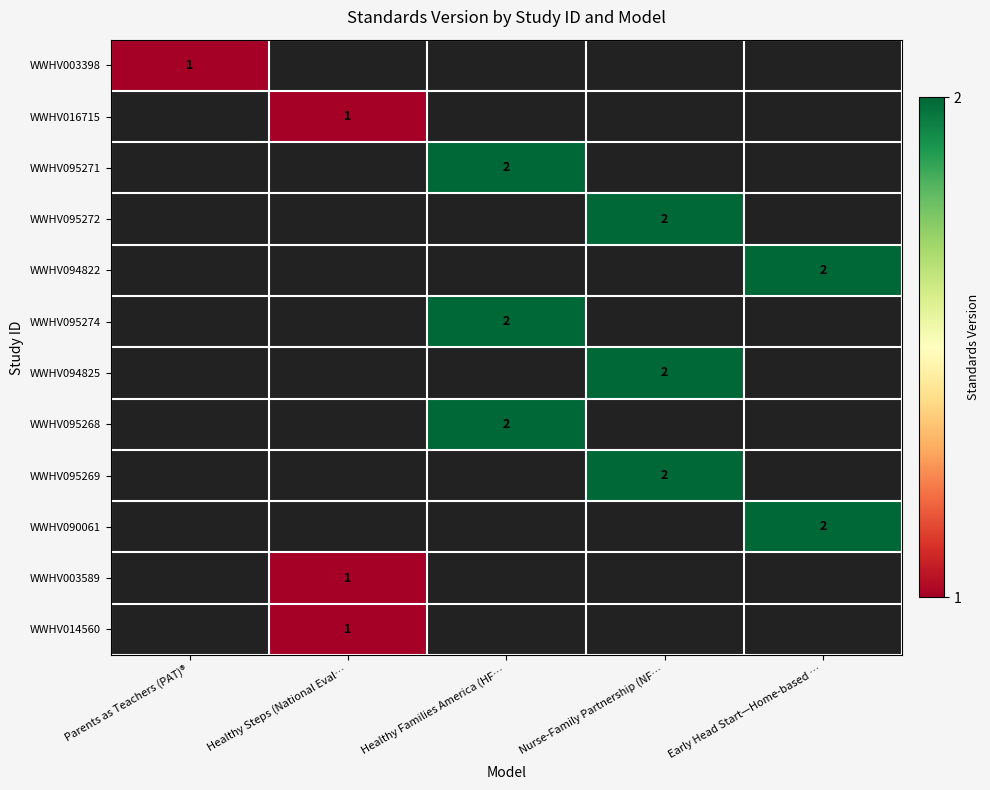

What is the greatest value displayed?

2.0